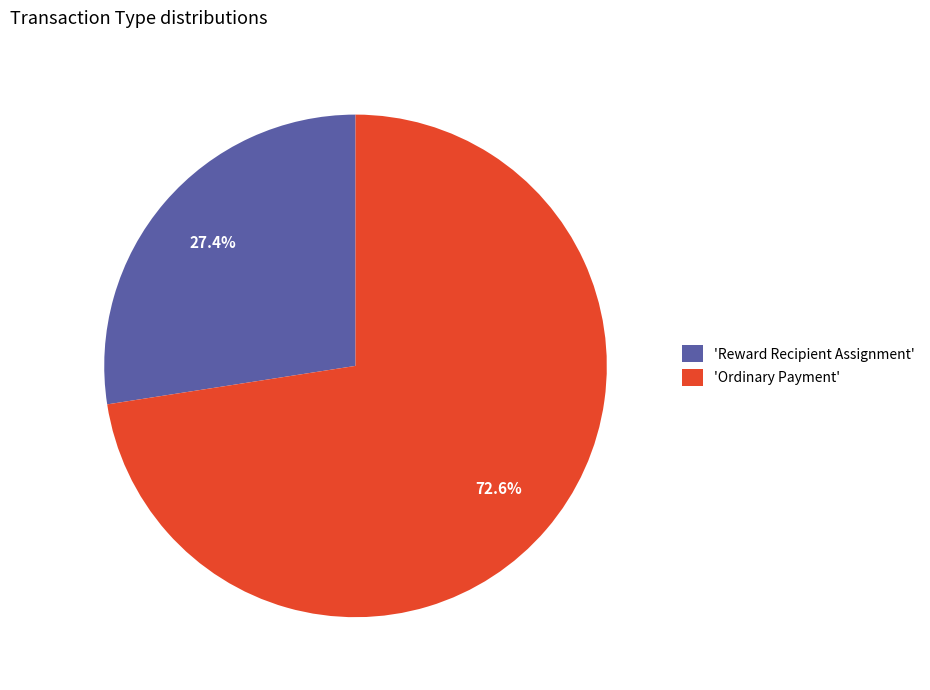

Combined, what portion of the pie is 'Ordinary Payment' and 'Reward Recipient Assignment'?

100.0%